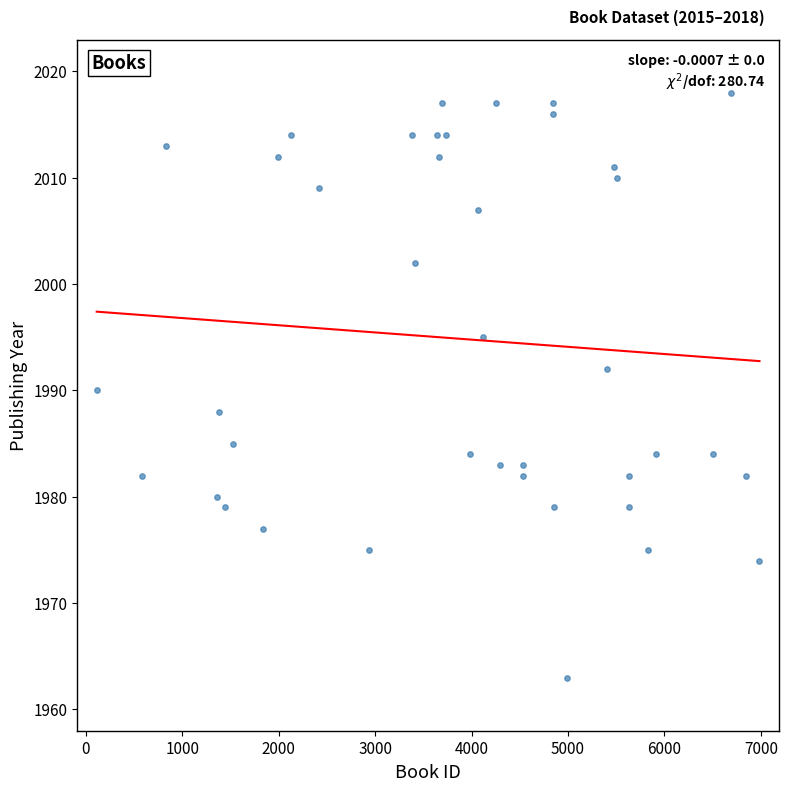

What is the range of Y values (max minus min)?

55